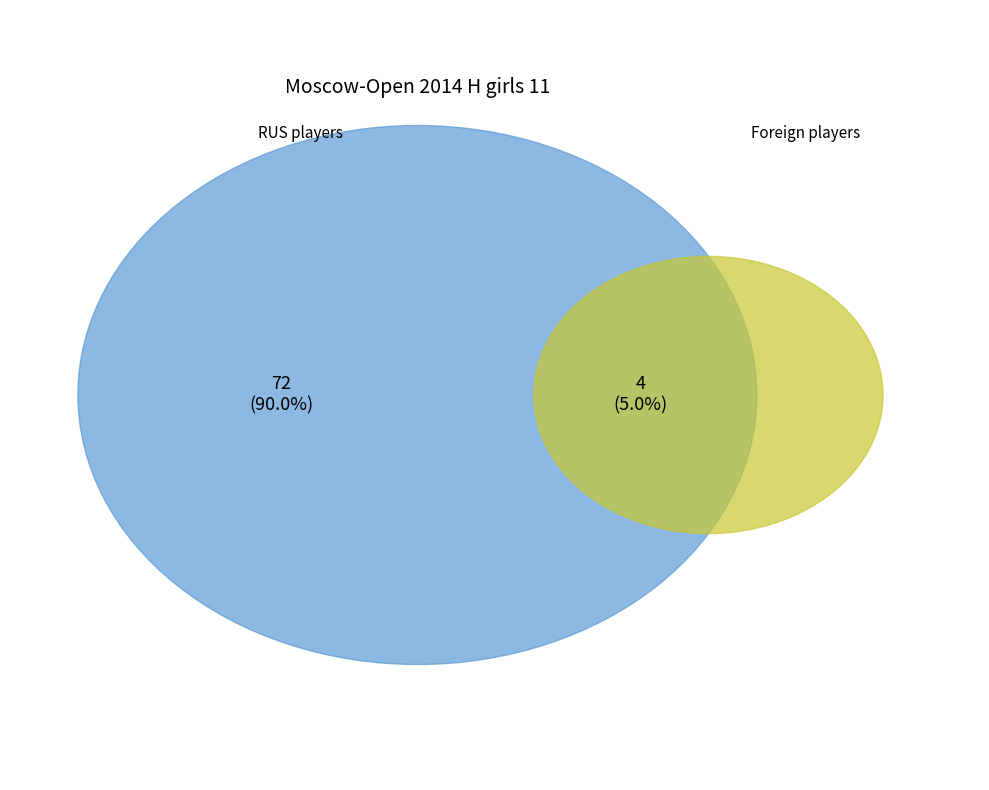

True or false: ISR accounts for 1% of the total.

True